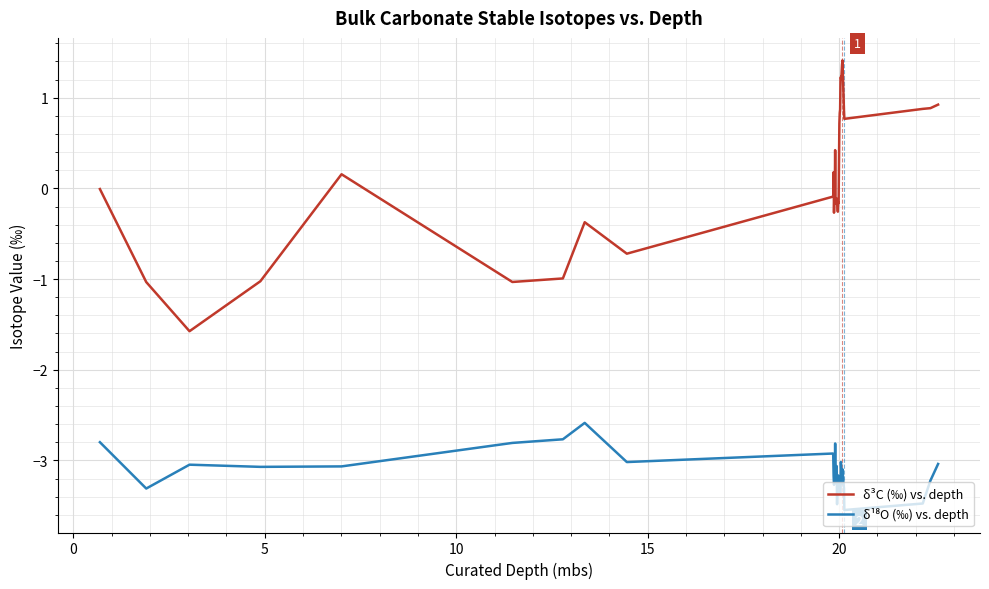

Which series has the largest range (max minus min)?

δ³C (‰) vs. depth